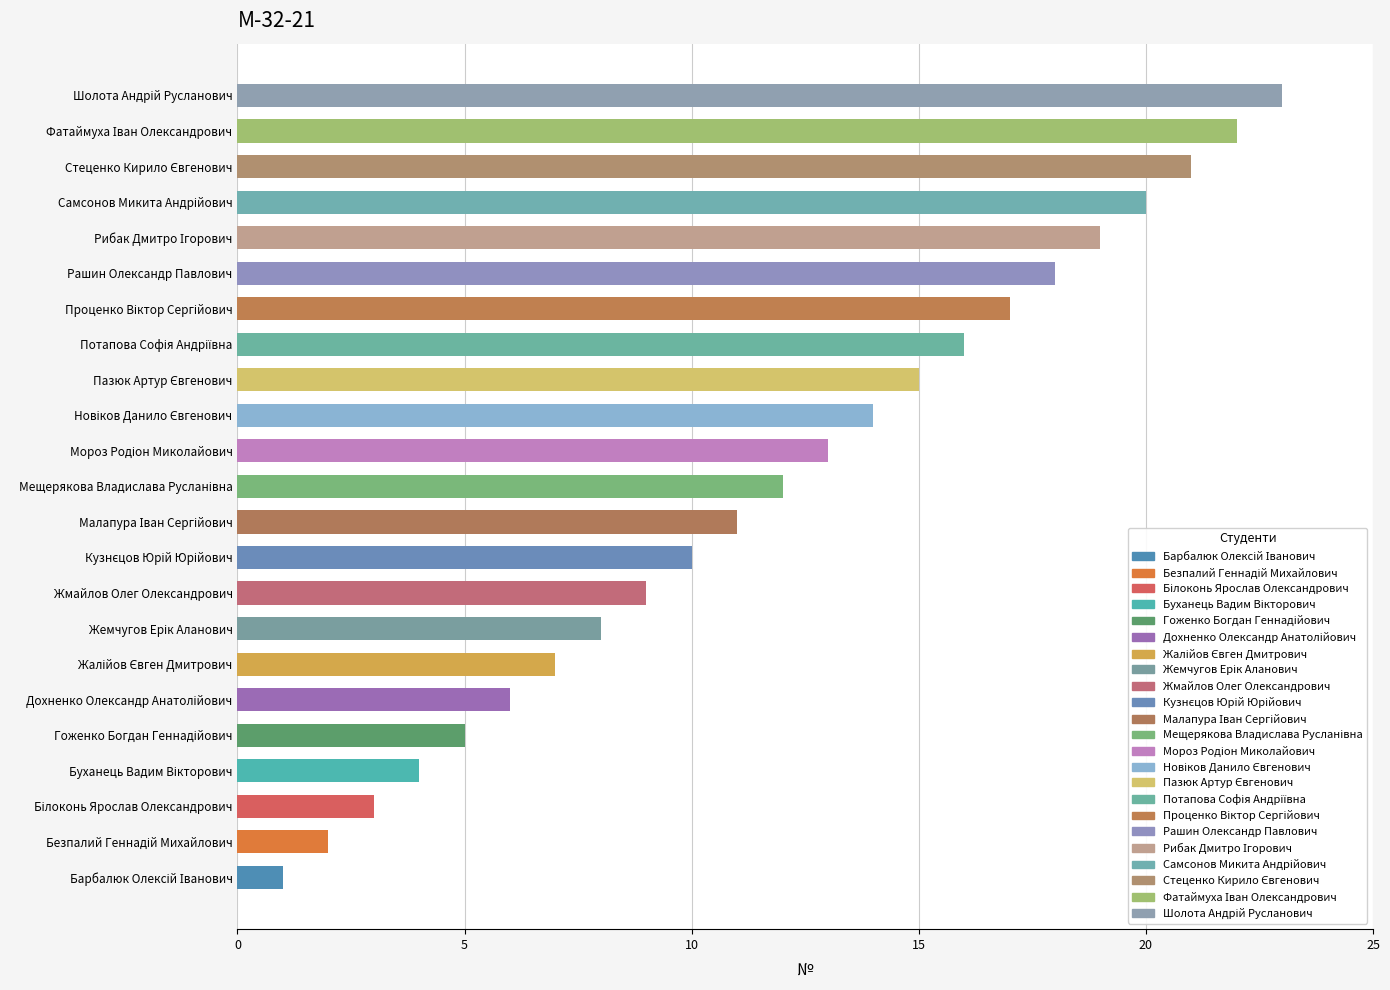

What is the maximum value shown in the chart?

23